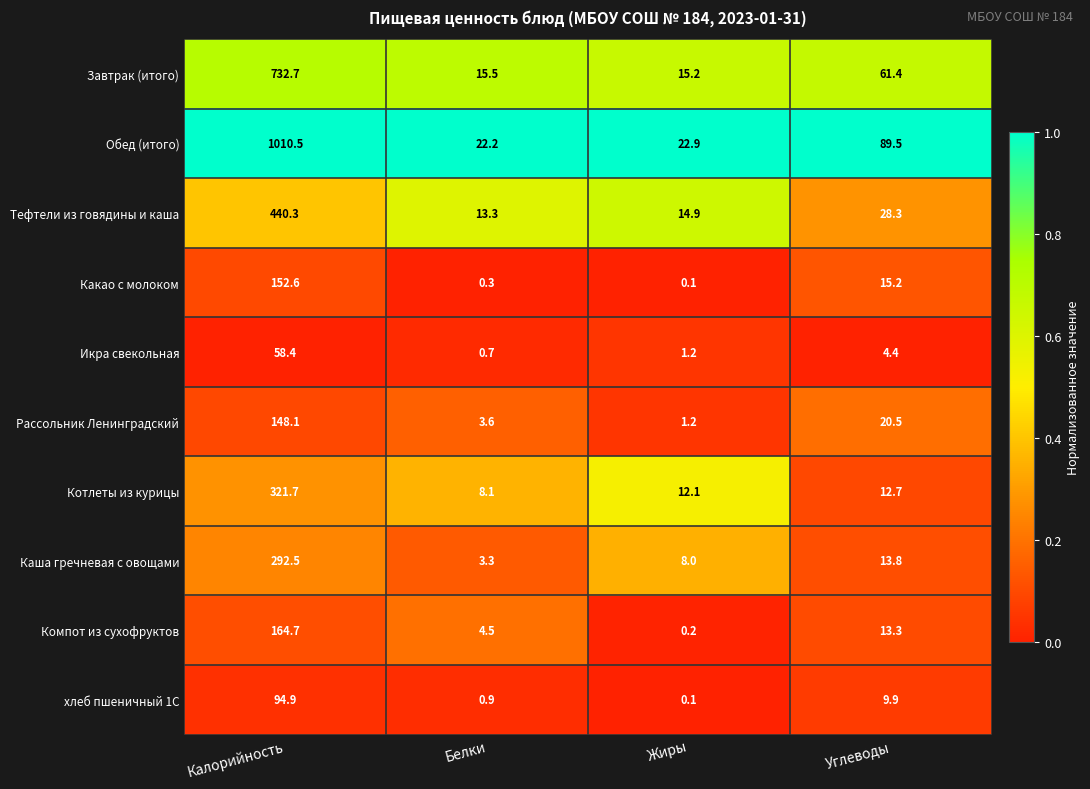

The value of Каша гречневая с овощами at Белки is 0.7. True or false?

False